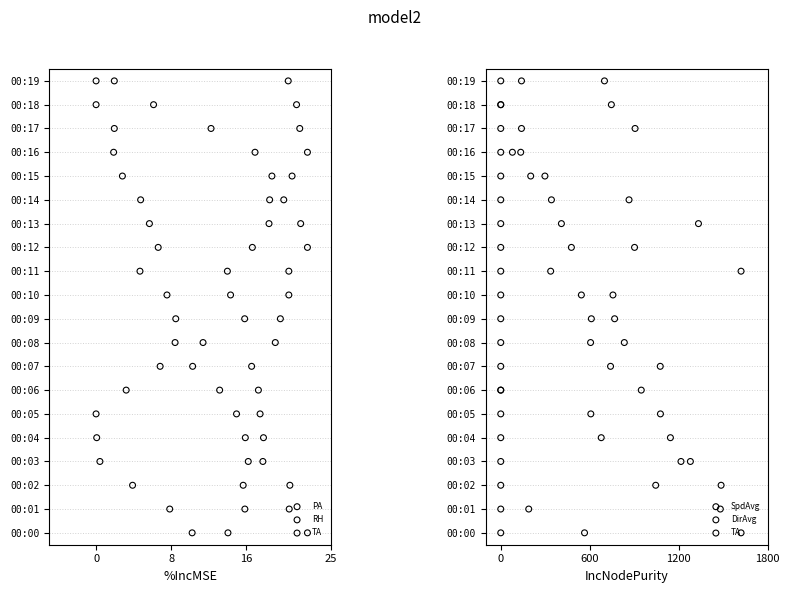

Which series reaches the maximum Y coordinate?

PA